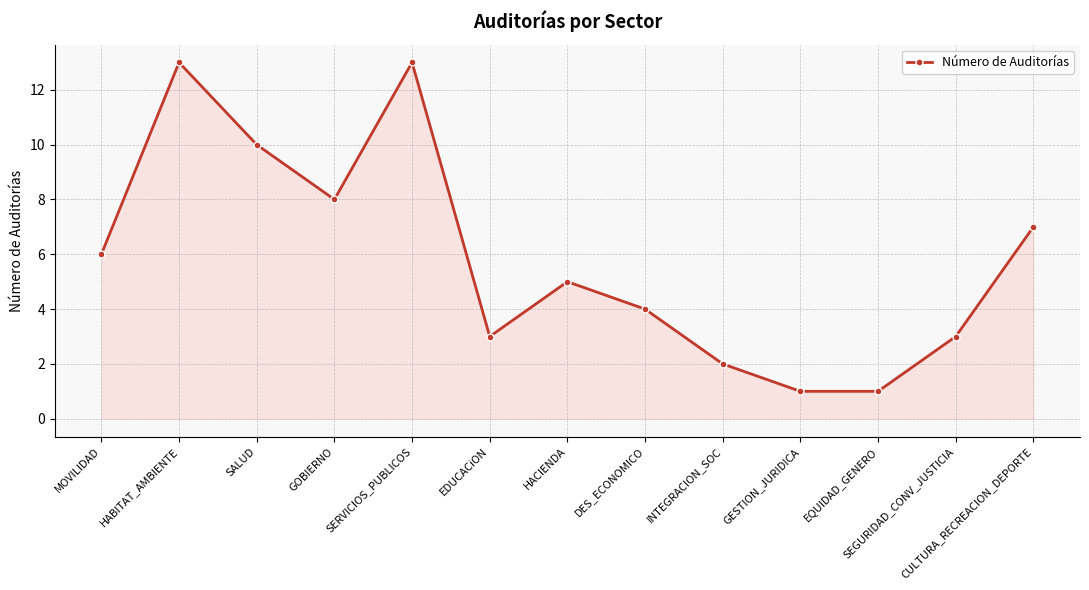

Does the chart have visible grid lines?

Yes